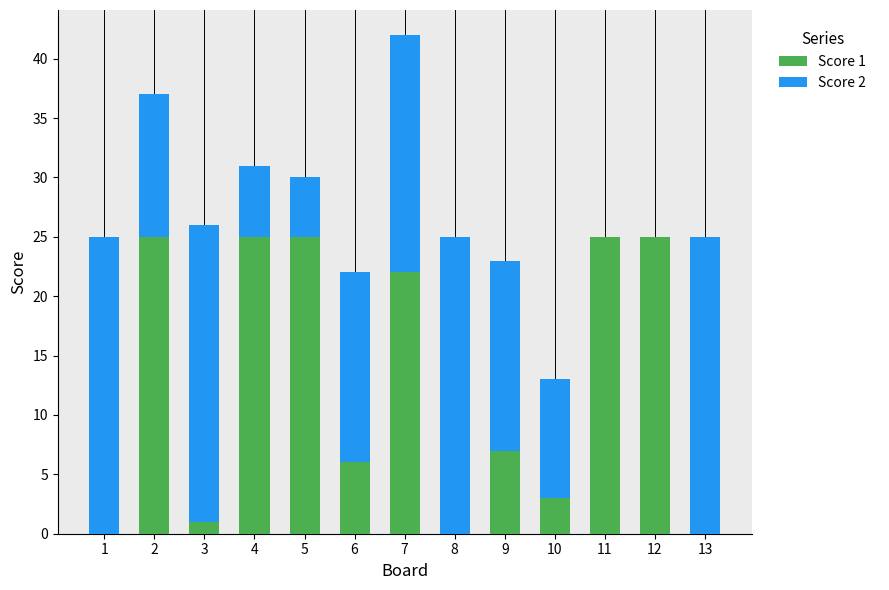

At which category is the sum across all series the highest?

7